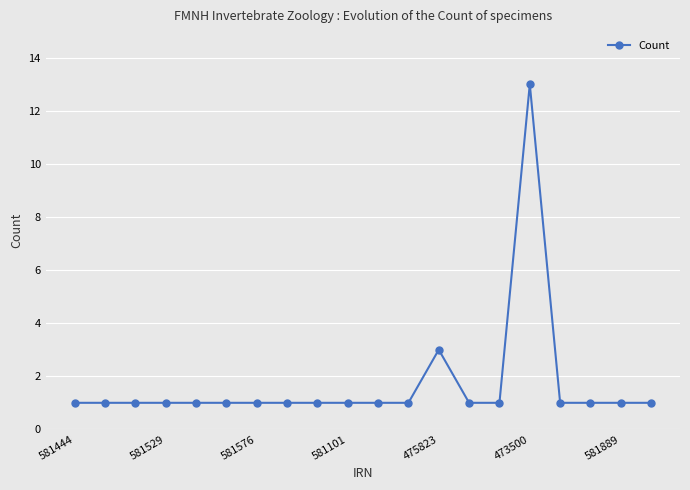

What is the value of the 10th point from the left?

1